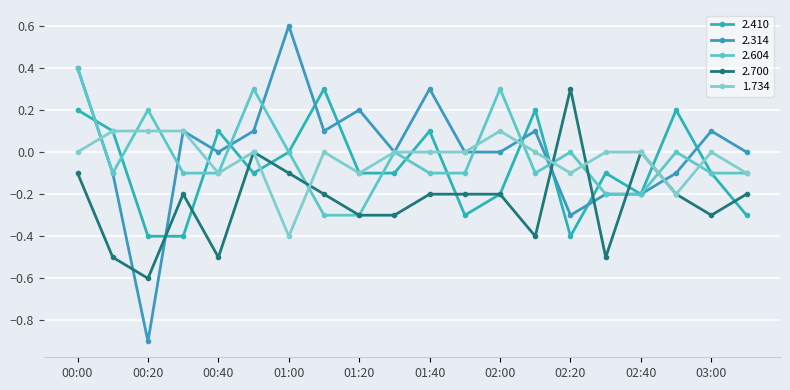

How many lines are shown in the chart?

5